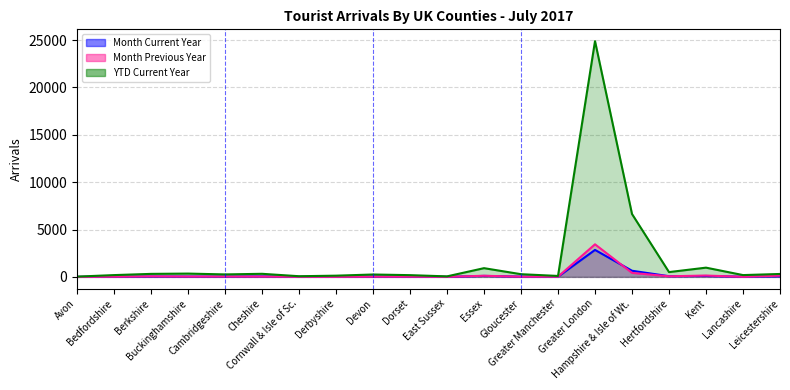

Which series has the widest spread of values?

YTD Current Year